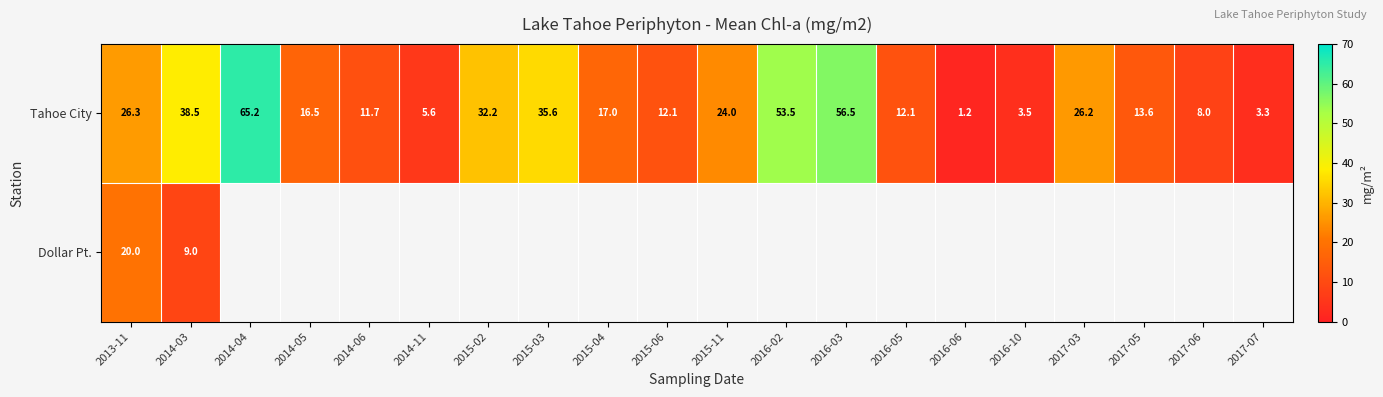

Which category has the highest value in the Dollar Pt. series?

2013-11